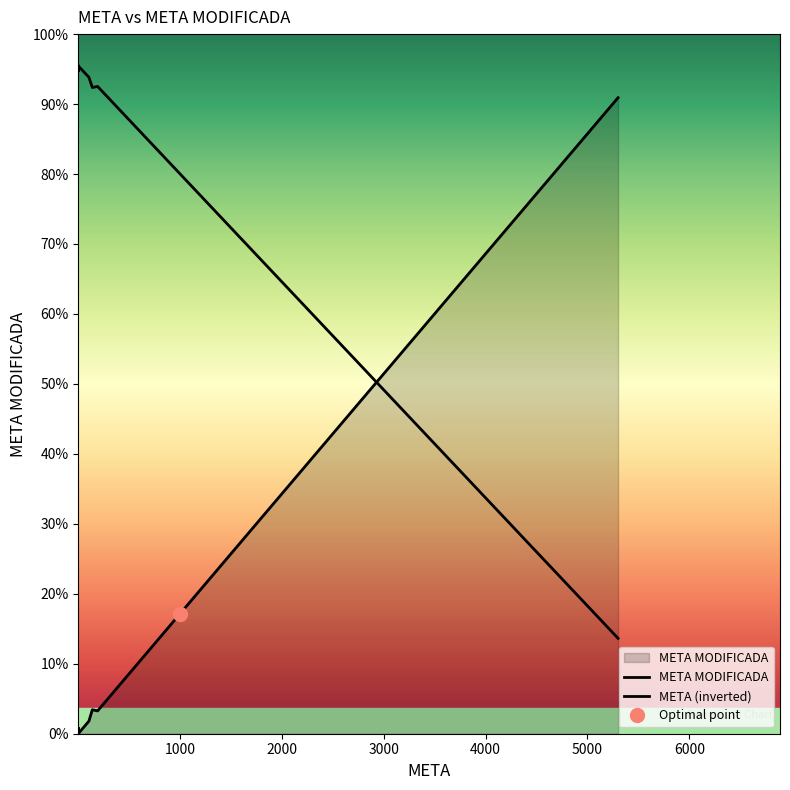

Is the value of META at TAM200101701556 greater than the value of META MODIFICADA at TAM210301969767?

No